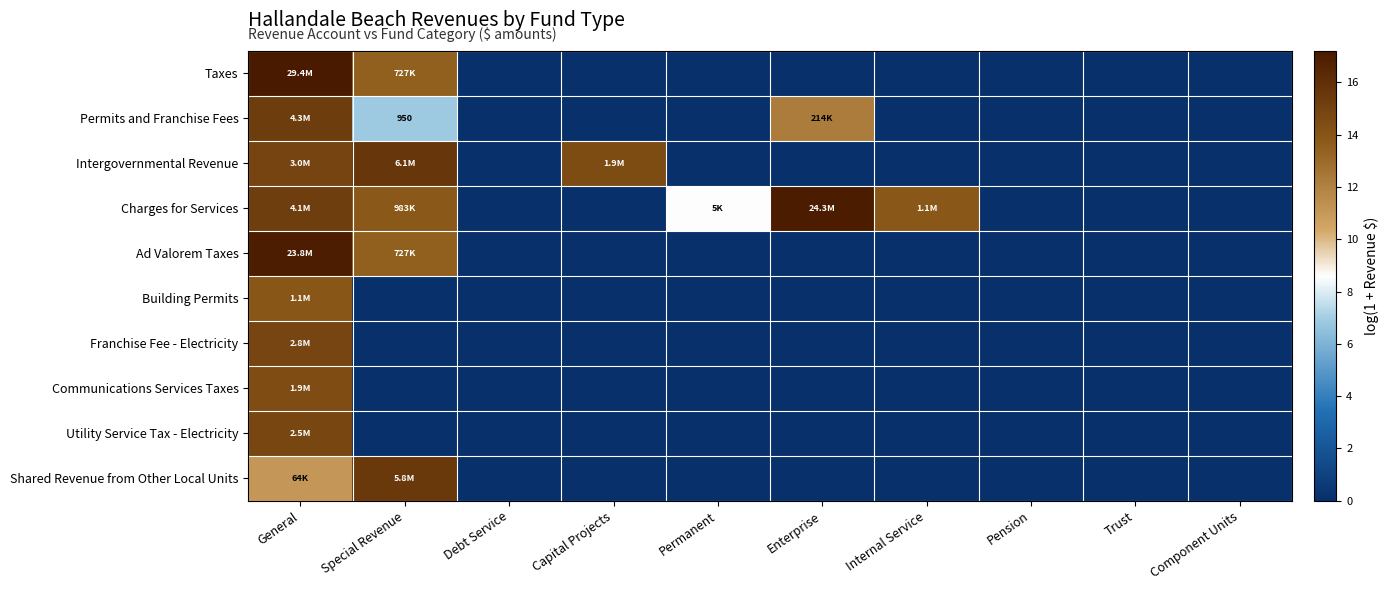

Is it true that Building Permits equals -6.6 at Enterprise?

False